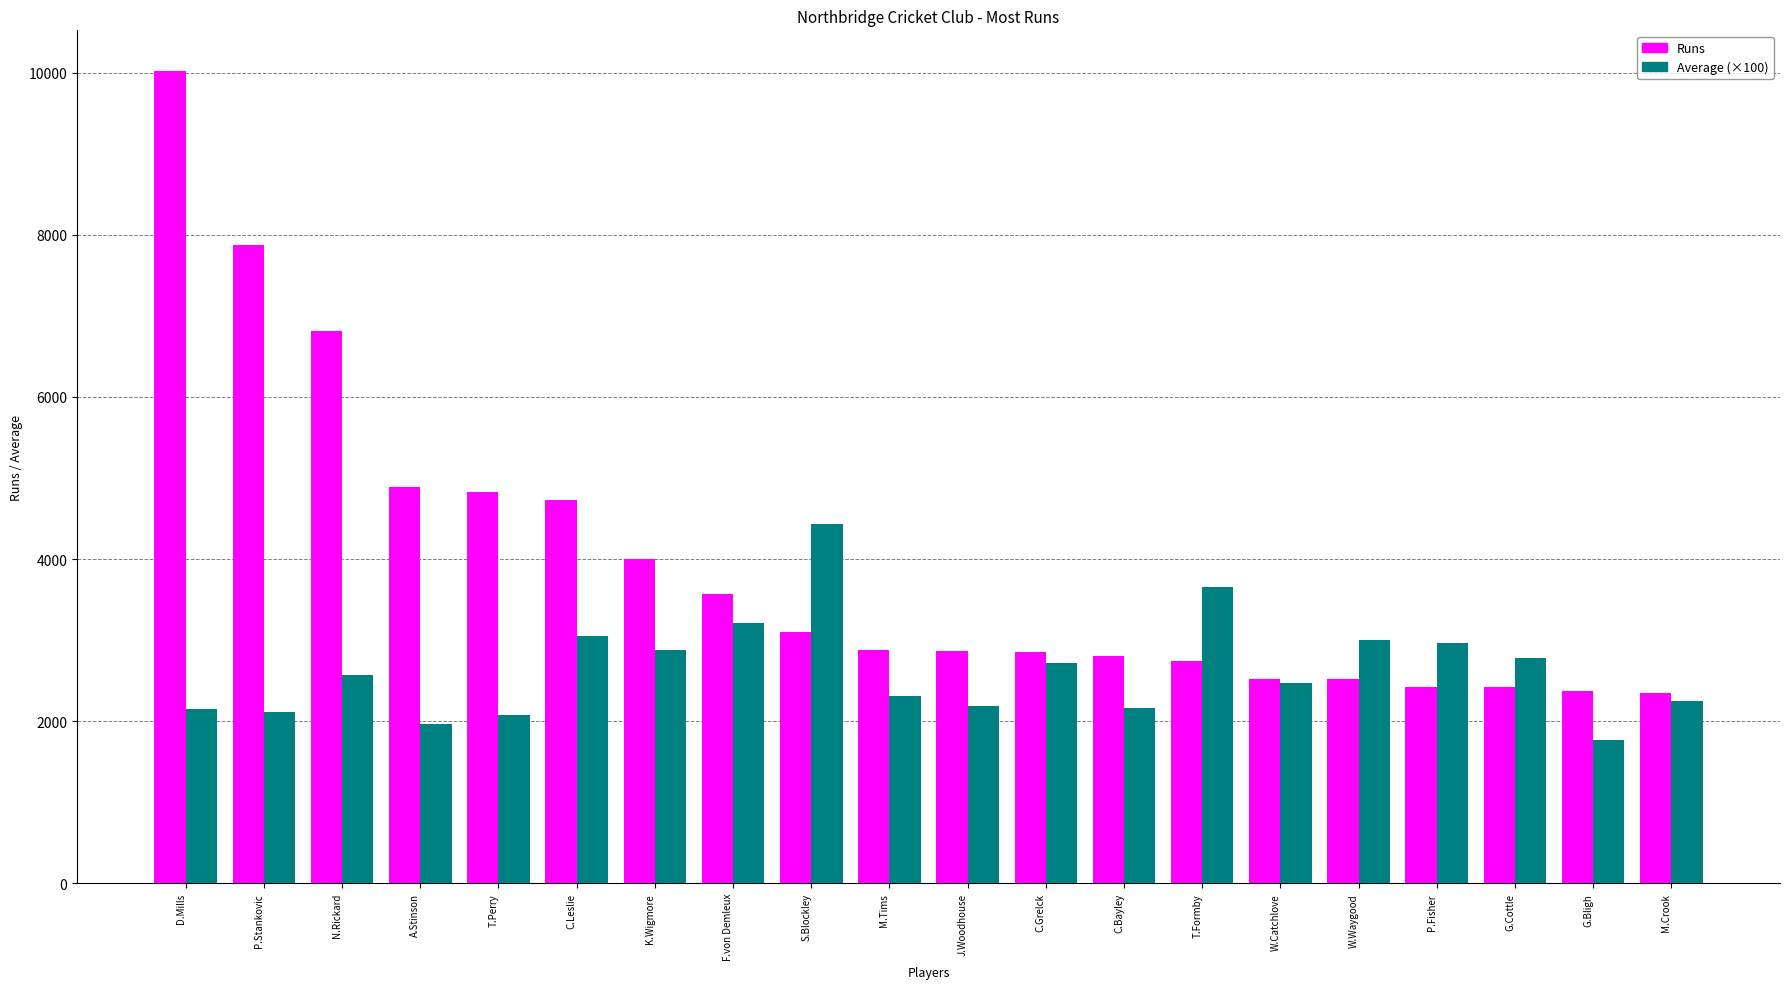

What are all the series names shown in the legend?

Runs, Average (×100)